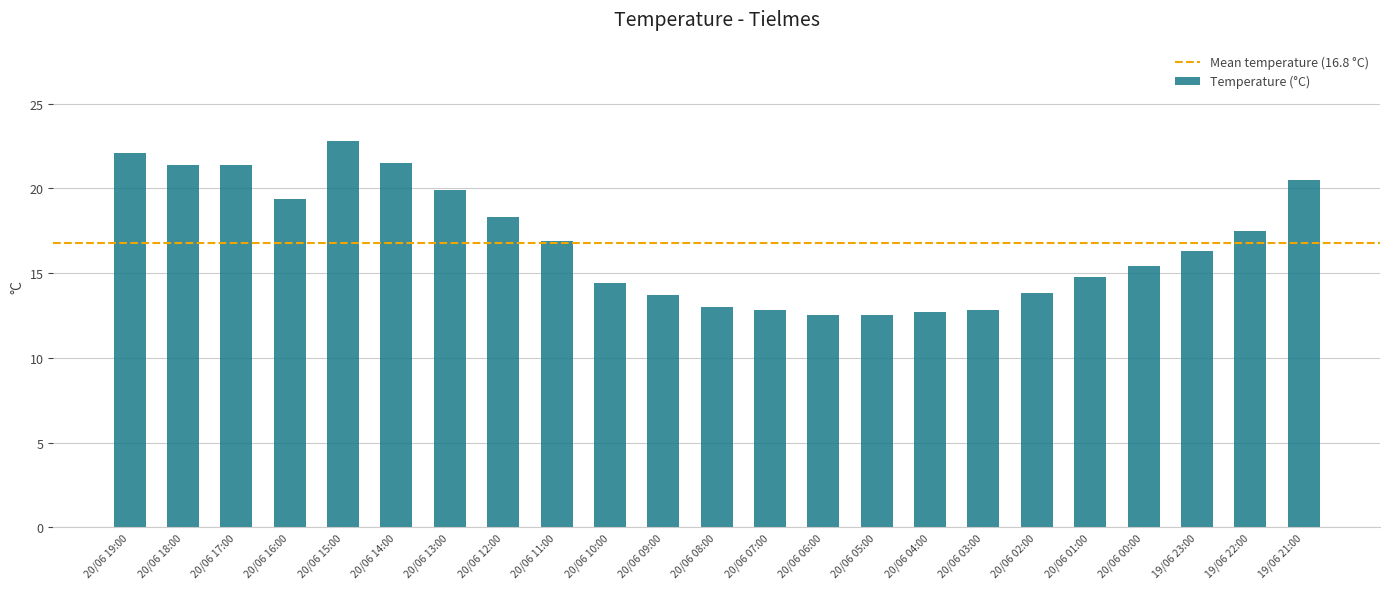

What is the label of the 4th bar from the right?

20/06 00:00